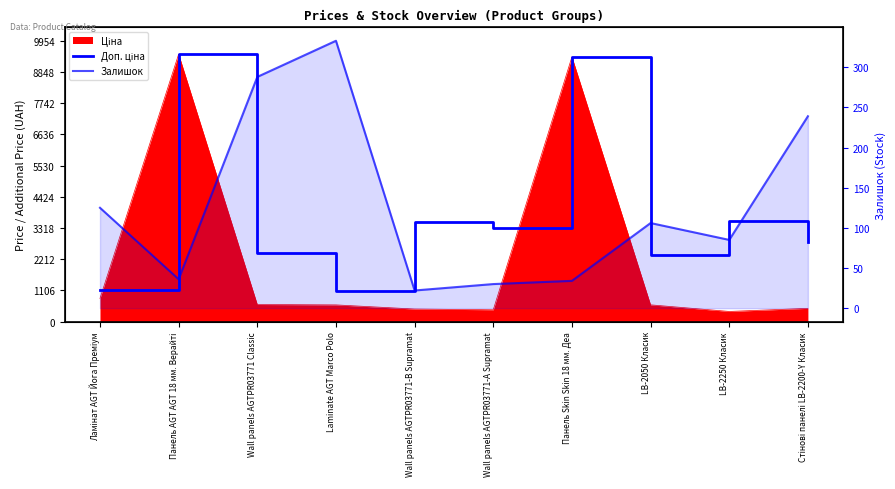

How many data points does each series have?

10